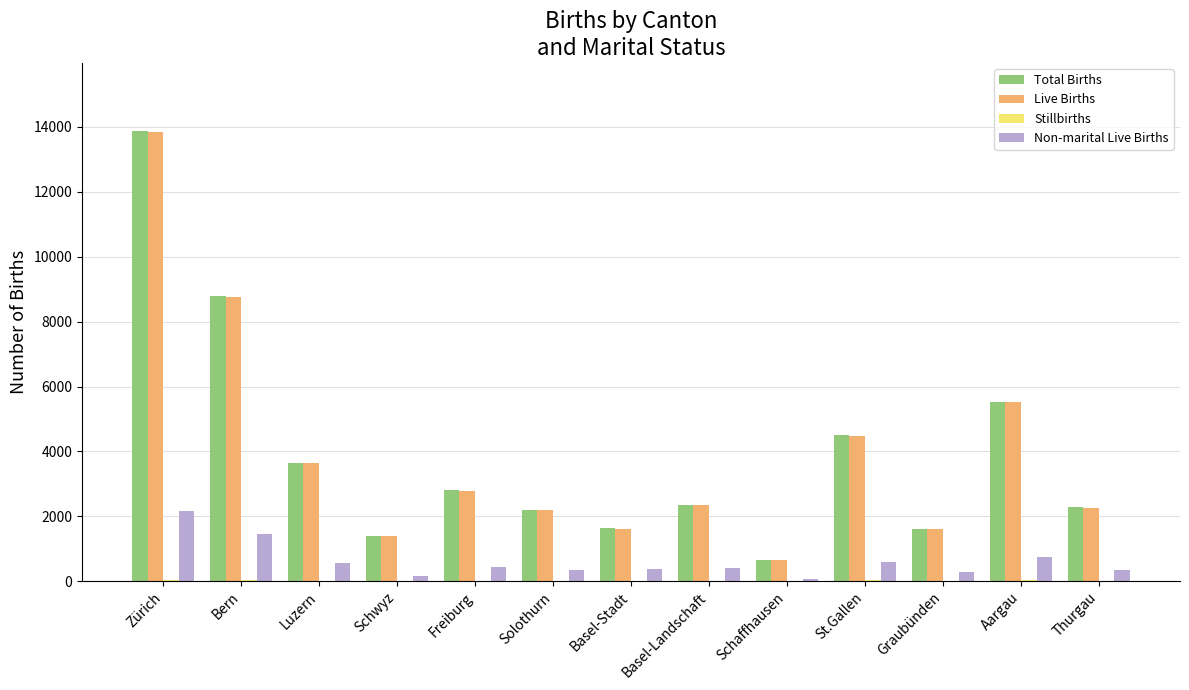

The Live Births series shows 1599 at Graubünden. True or false?

True